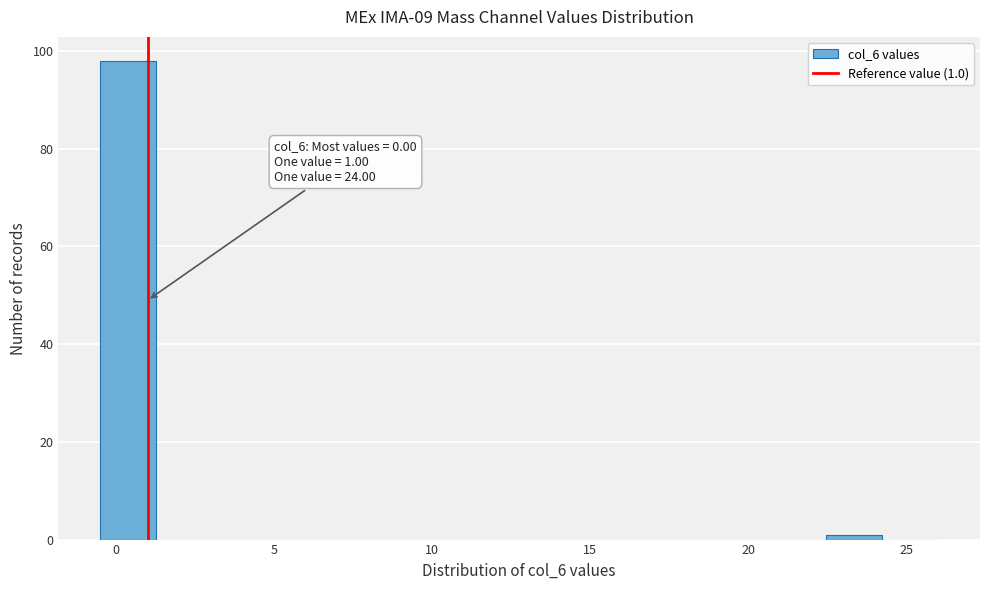

Read against the x-axis, roughly where is the centre of the tallest bar?

0.5